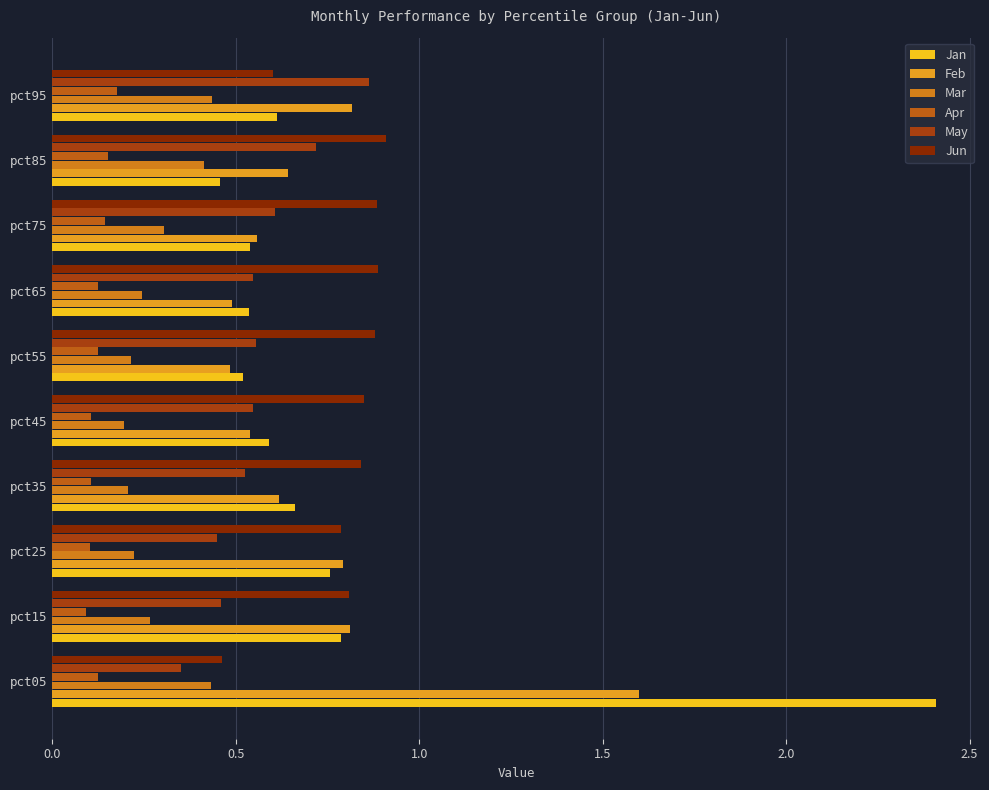

Which series has the widest spread of values?

Jan